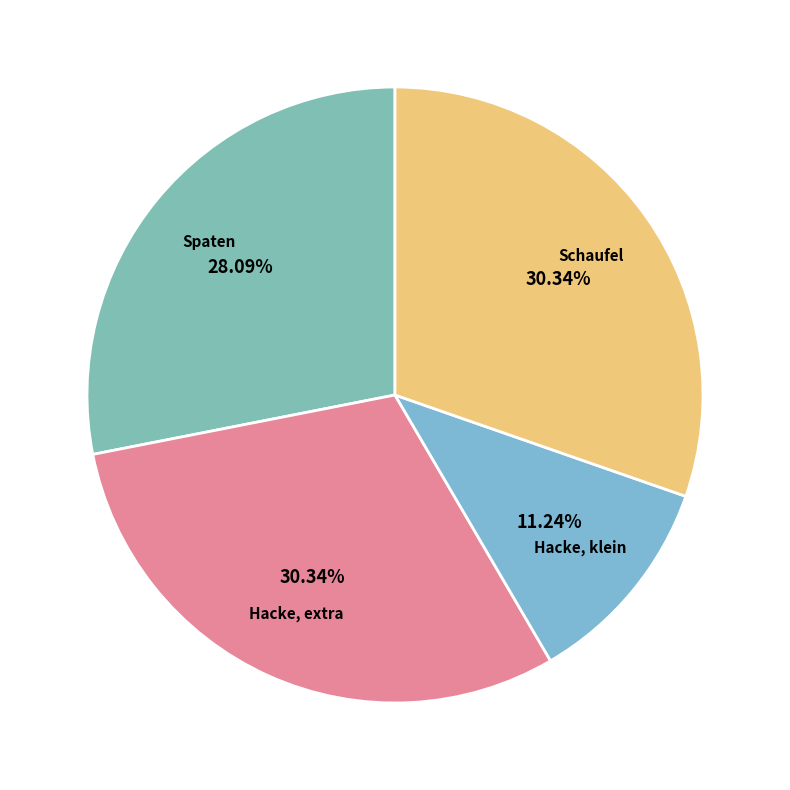

Does any single category account for the majority?

No